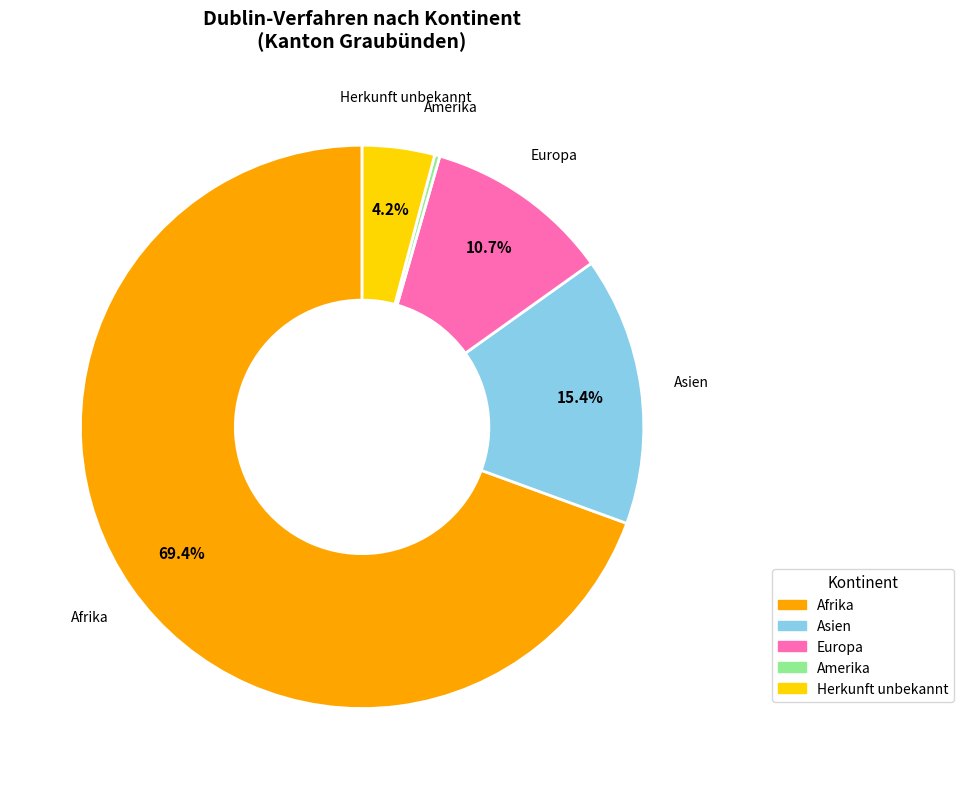

Does any single category account for the majority?

Yes